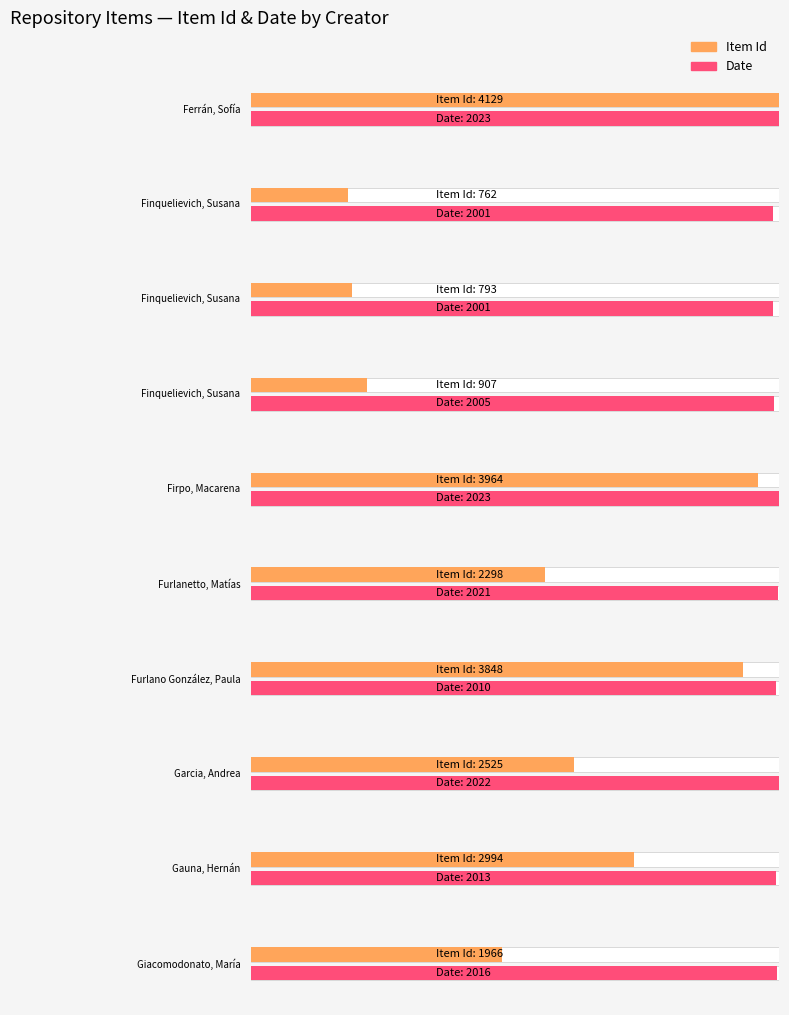

How many bars are there in each group?

2